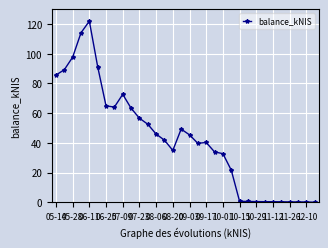

What is the difference between the second highest and minimum values?

114.0